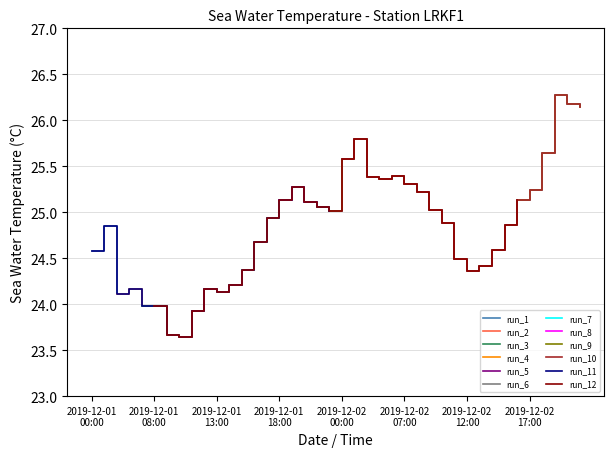

The value at 2019-12-02T18:00 is 25.6. True or false?

True